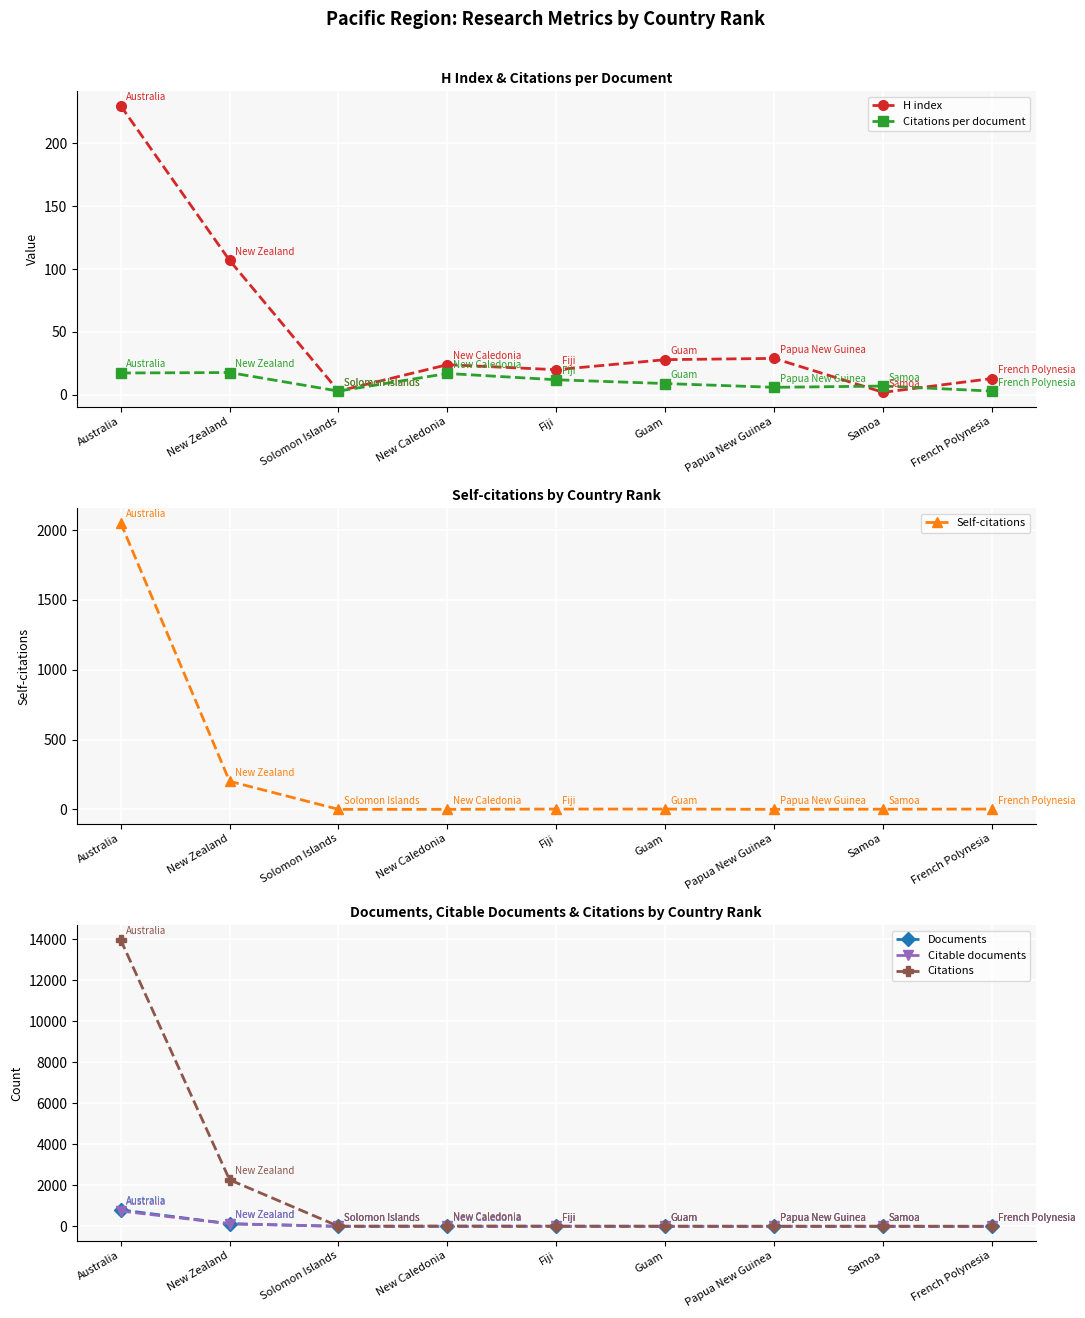

Reading right to left, what are all the values shown in this chart?

H index: 13.0	2.0	29.0	28.0	20.0	24.0	3.0	107.0	230.0
Citations per document: 3.0	7.0	6.0	9.0	12.0	17.0	3.0	17.8	17.4
Self-citations: 2.0	1.0	0.0	2.0	2.0	0.0	0.0	201.0	2053.0
Documents: 1.0	1.0	1.0	1.0	1.0	1.0	2.0	128.0	805.0
Citable documents: 1.0	1.0	1.0	1.0	1.0	1.0	2.0	127.0	749.0
Citations: 3.0	7.0	6.0	9.0	12.0	17.0	6.0	2273.0	13987.0